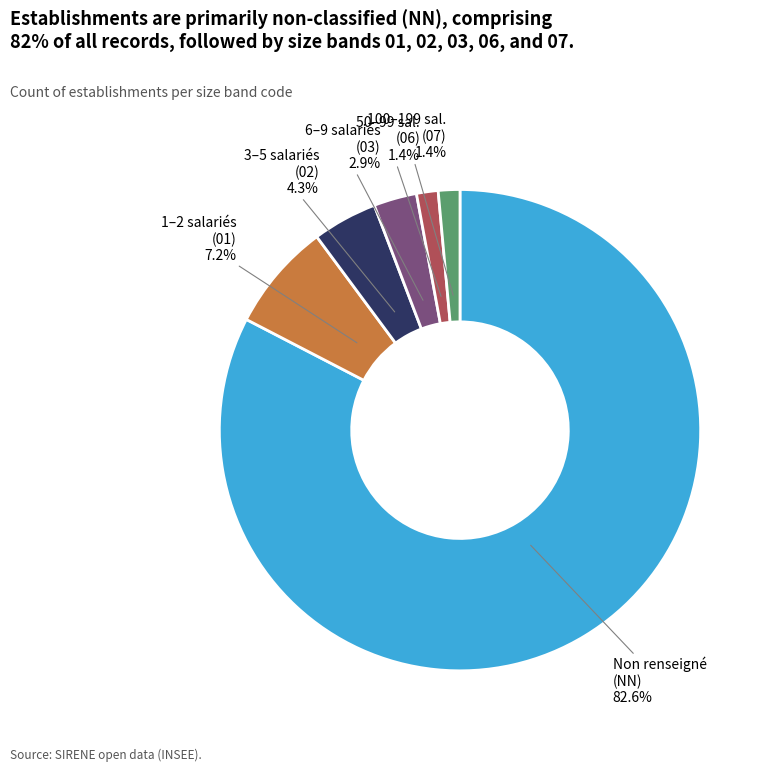

Is there a majority slice in this chart?

Yes